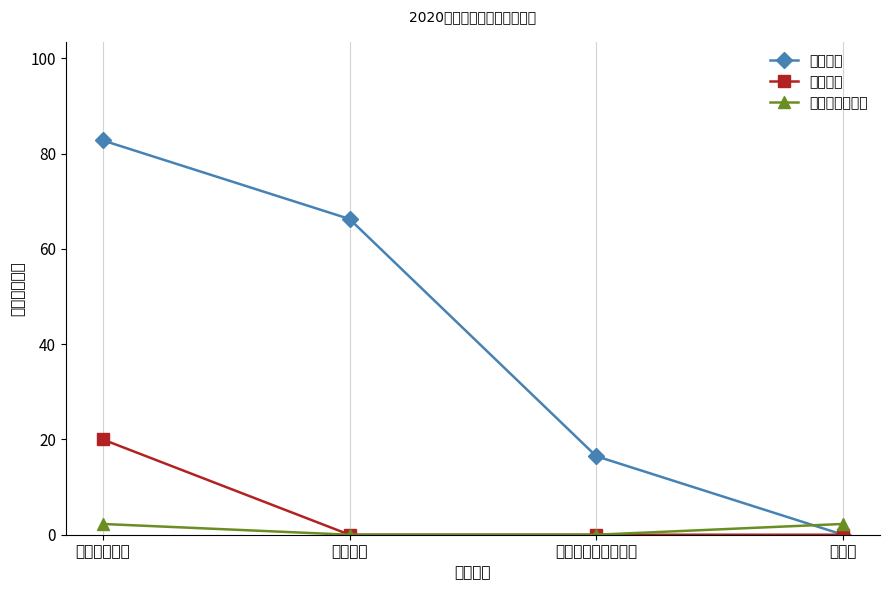

Does the chart display data point markers on the line(s)?

Yes